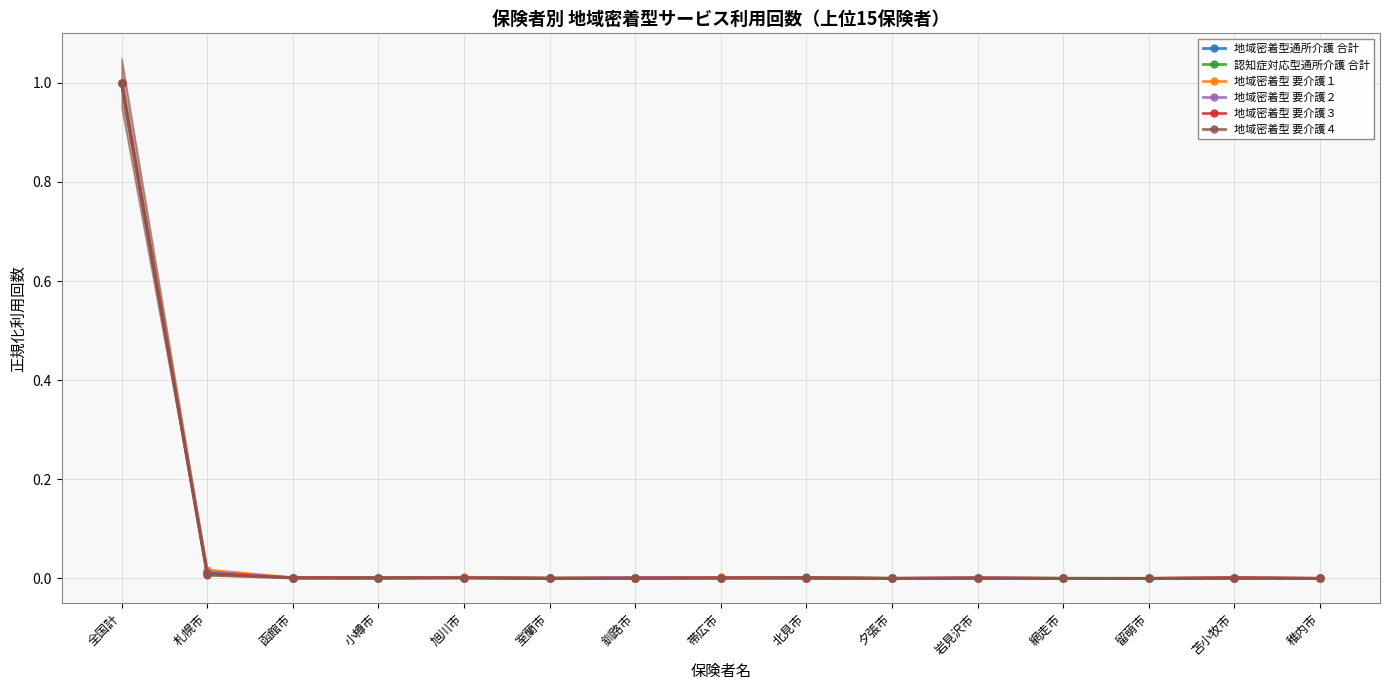

Which series has the largest range (max minus min)?

認知症対応型通所介護 合計